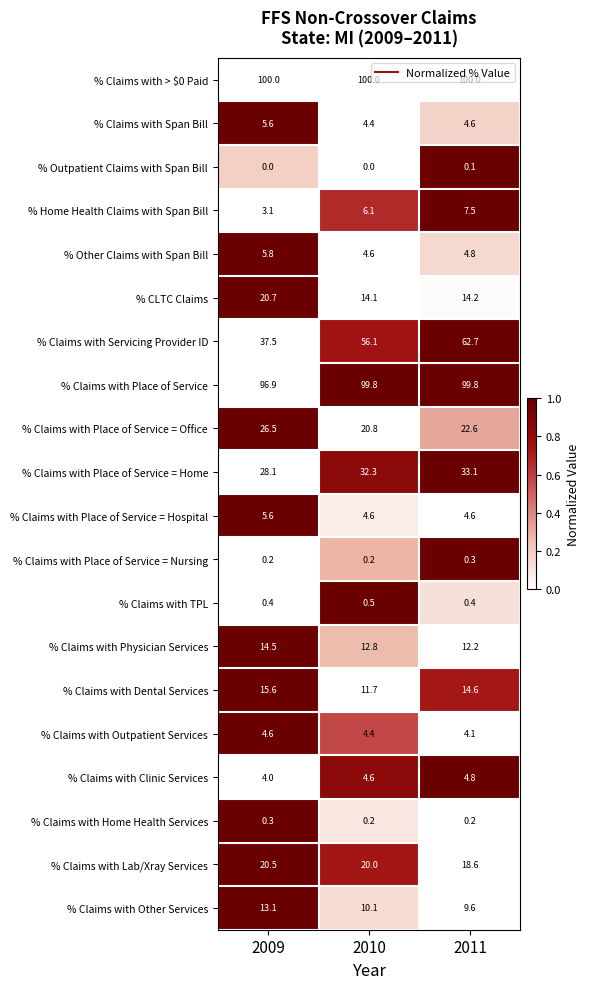

What is the total value across all series at 2010?

407.3